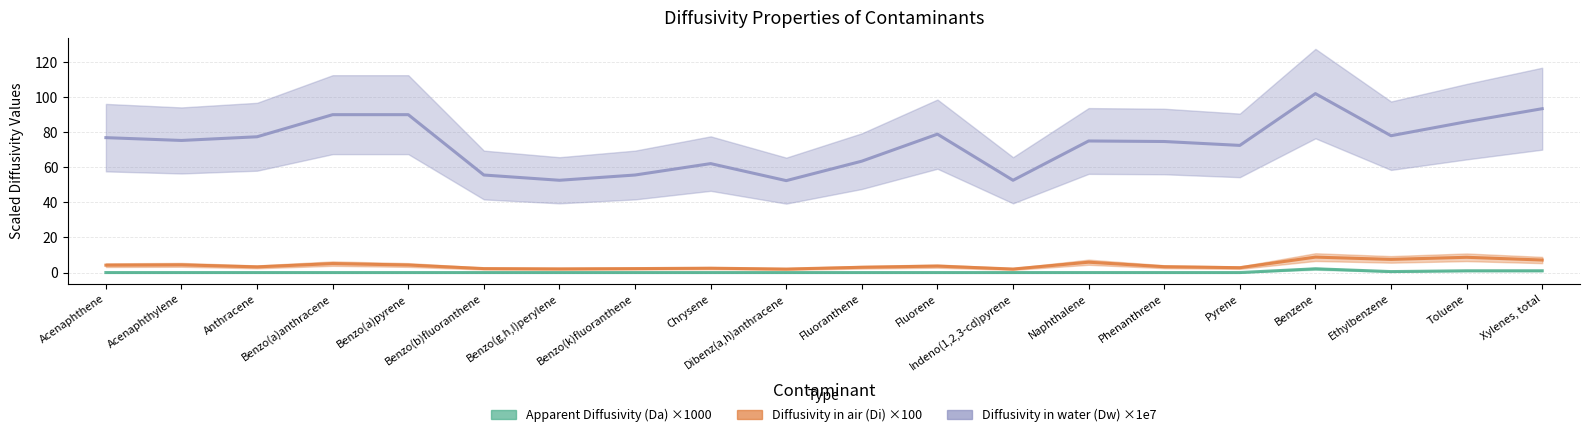

Does the chart have visible grid lines?

Yes